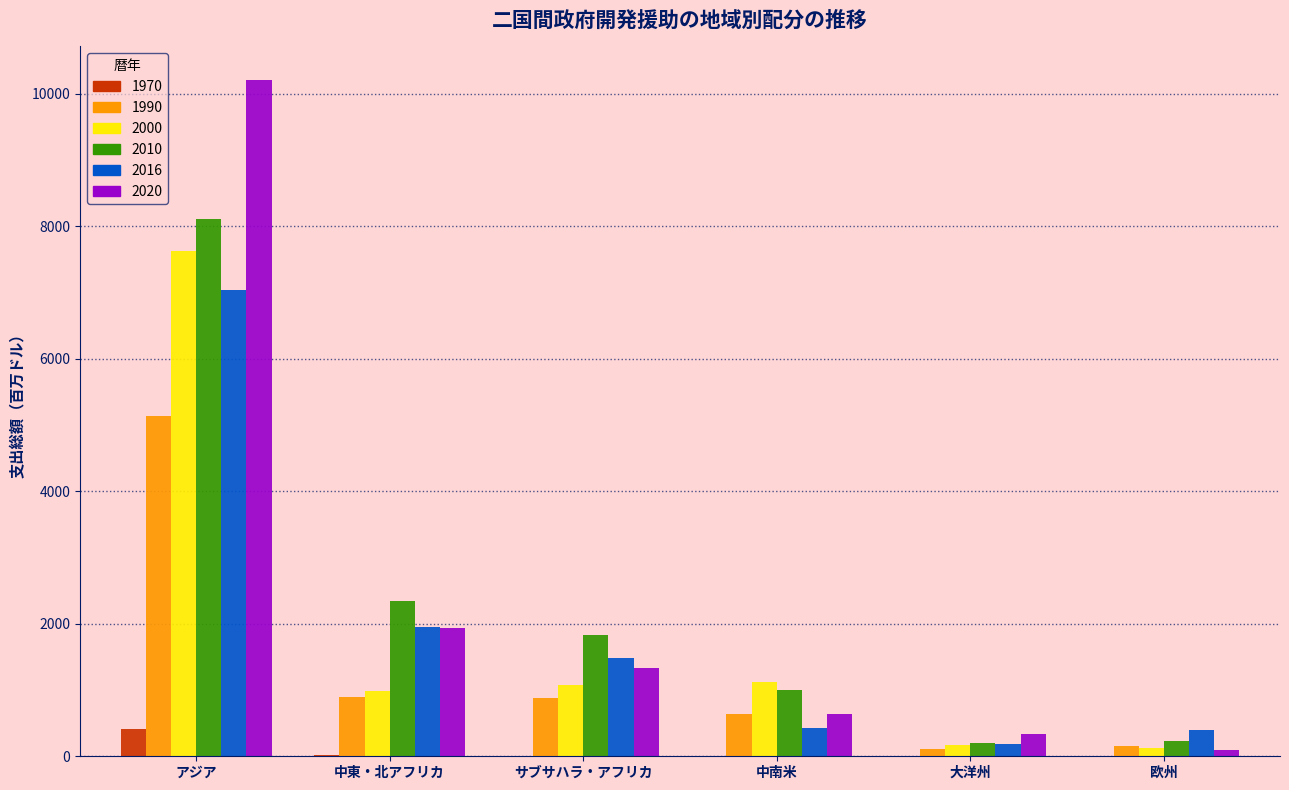

At which category is the sum across all series the highest?

アジア